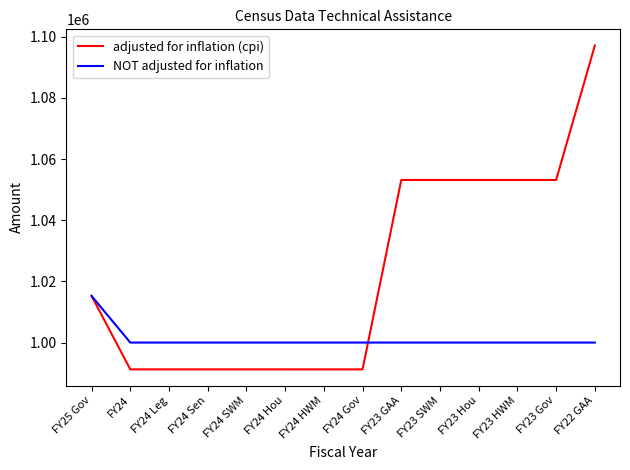

Does the chart have visible grid lines?

No